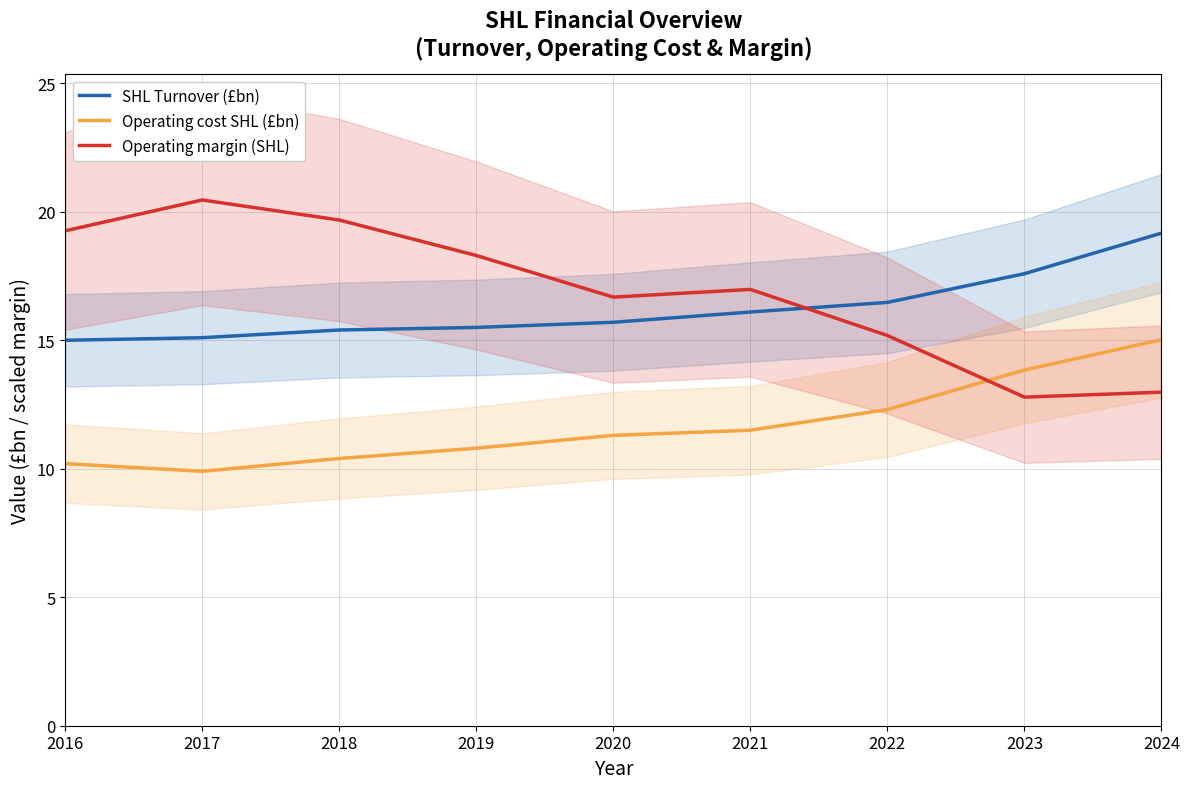

What is the difference between the maximum and minimum values in the SHL Turnover (£bn) series?

4.2